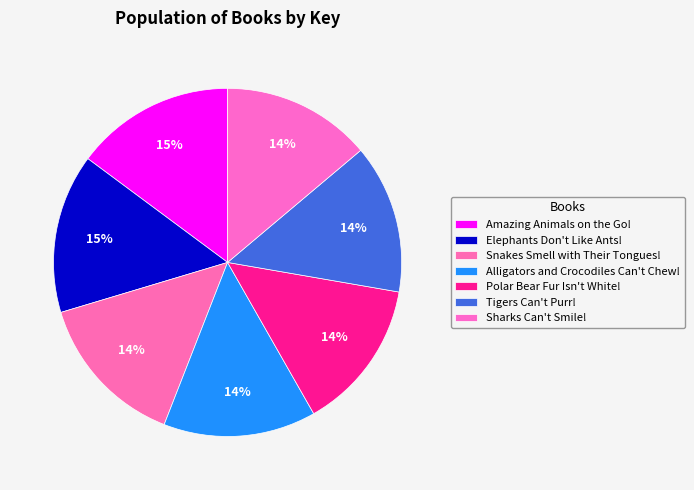

What is the largest slice in the pie chart?

Amazing Animals on the Go!